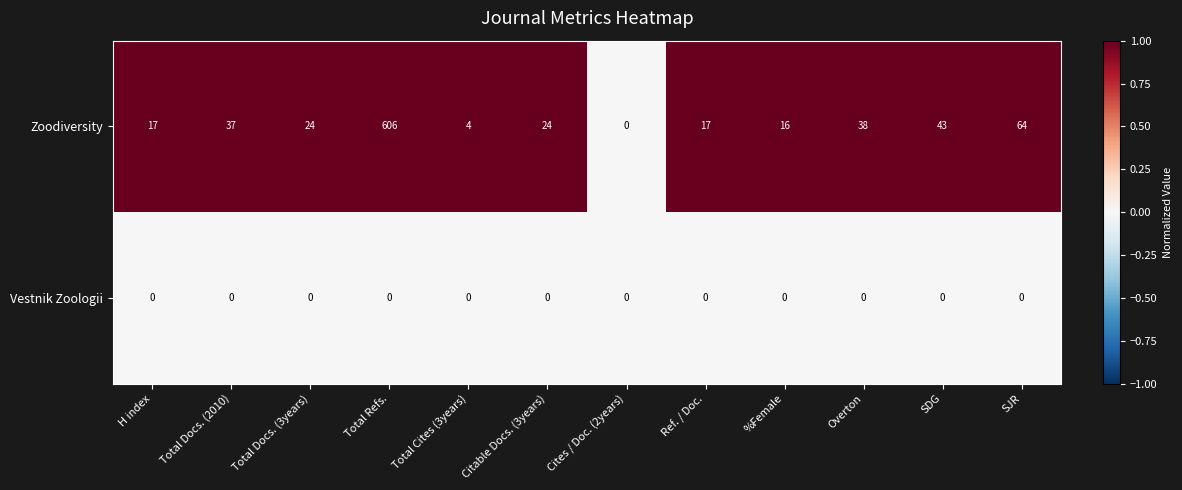

What is the sum of all Zoodiversity values?

890